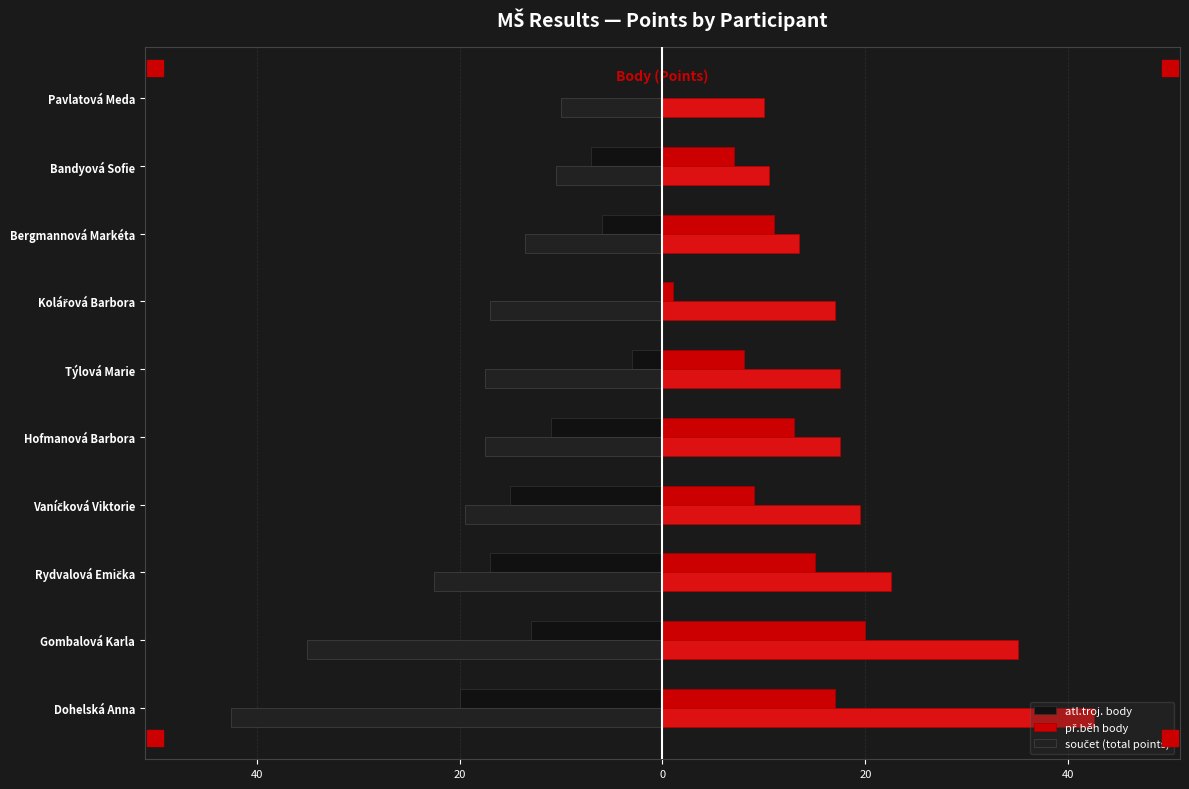

What is the average value of the př.běh body series?

10.1